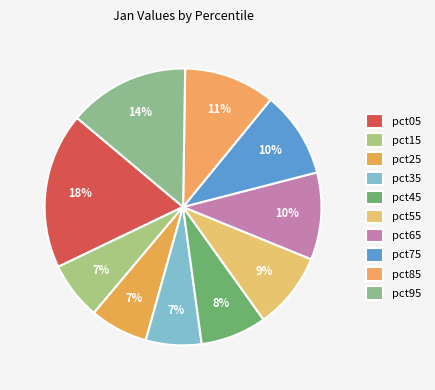

What percentage is the pct25 slice, to the nearest percent?

7%